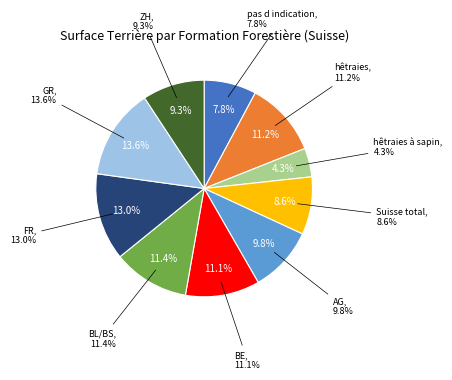

How much of the chart is everything except hêtraies à sapin?

95.7%